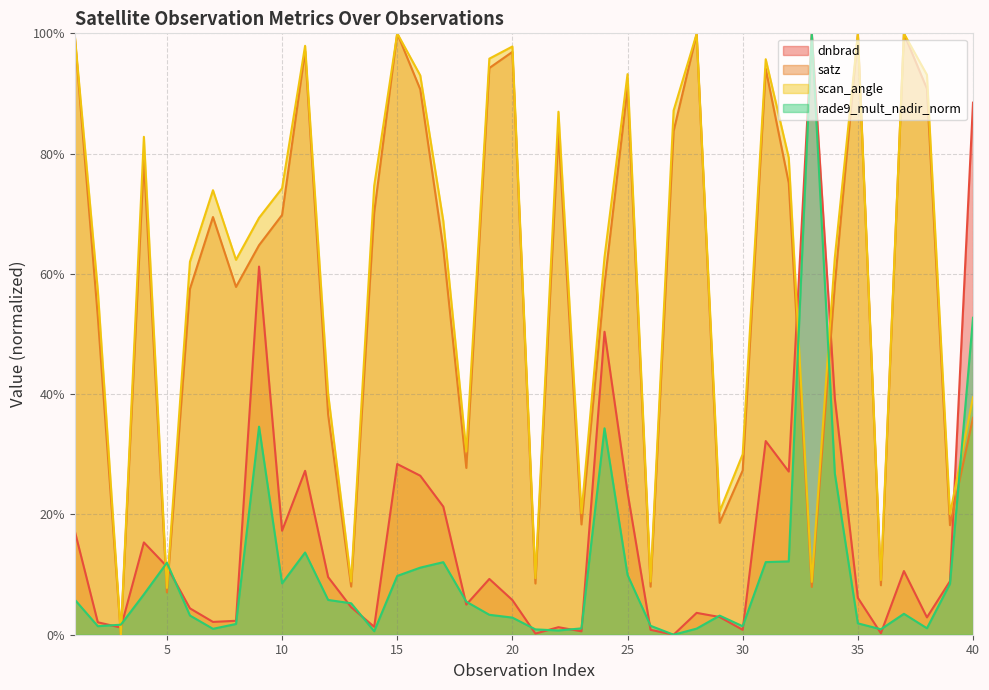

What is the spread (max minus min) of values at 18?

25.5